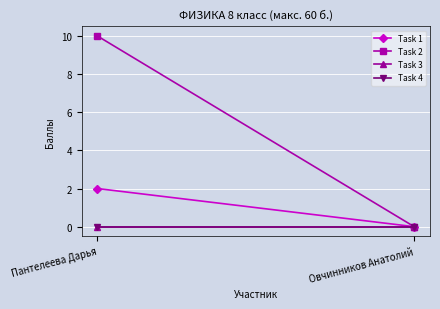

Reading right to left, transcribe all the data shown in this chart.

Task 1: Овчинников Анатолий=0	Пантелеева Дарья=2
Task 2: Овчинников Анатолий=0	Пантелеева Дарья=10
Task 3: Овчинников Анатолий=0	Пантелеева Дарья=0
Task 4: Овчинников Анатолий=0	Пантелеева Дарья=0